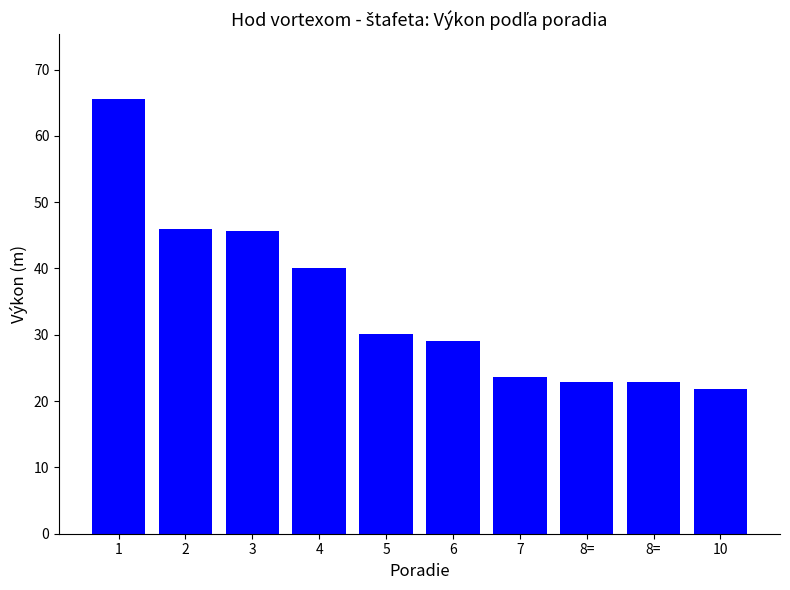

At which label does the data first exceed 30?

1